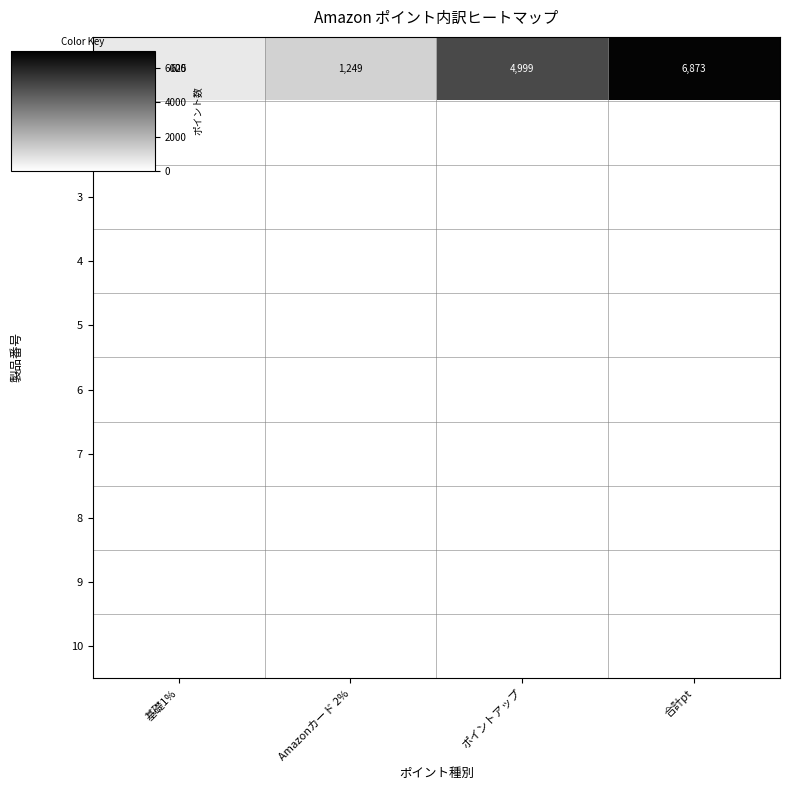

Which series has the largest total across all categories?

1-パソコン